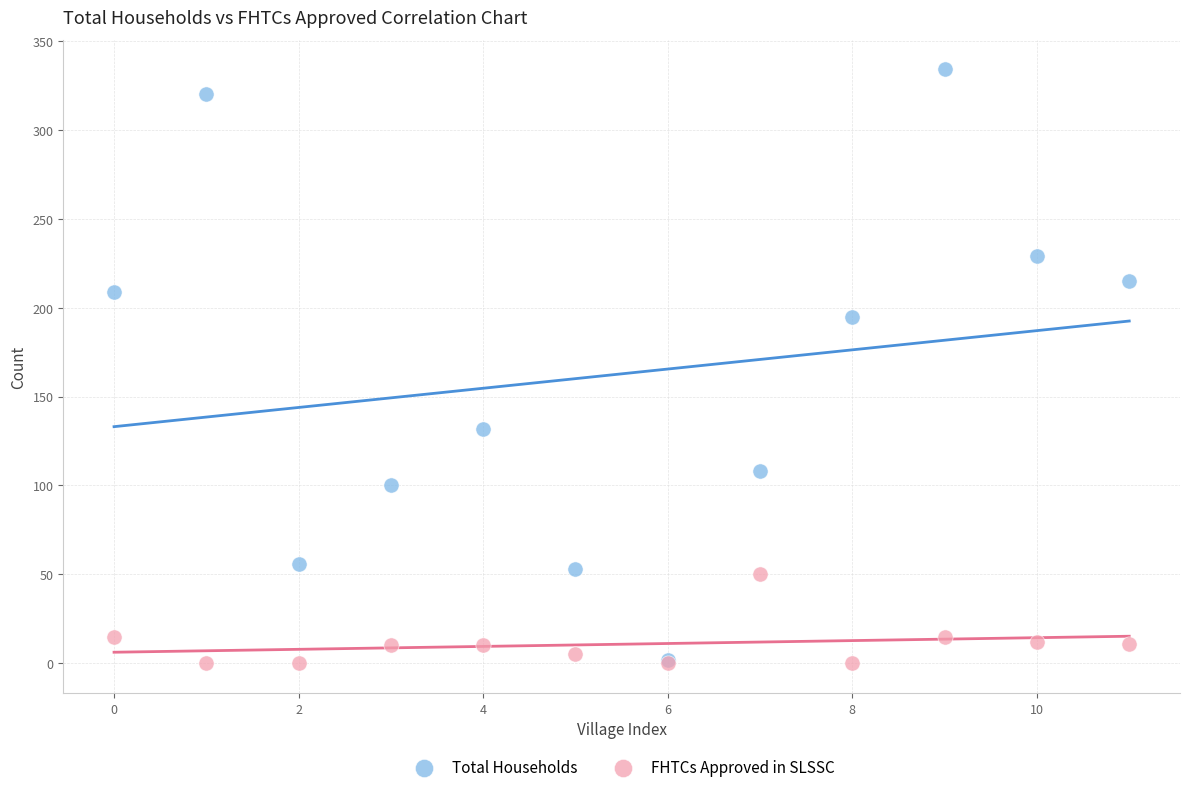

Across all series, what Y value is closest to 167?

195